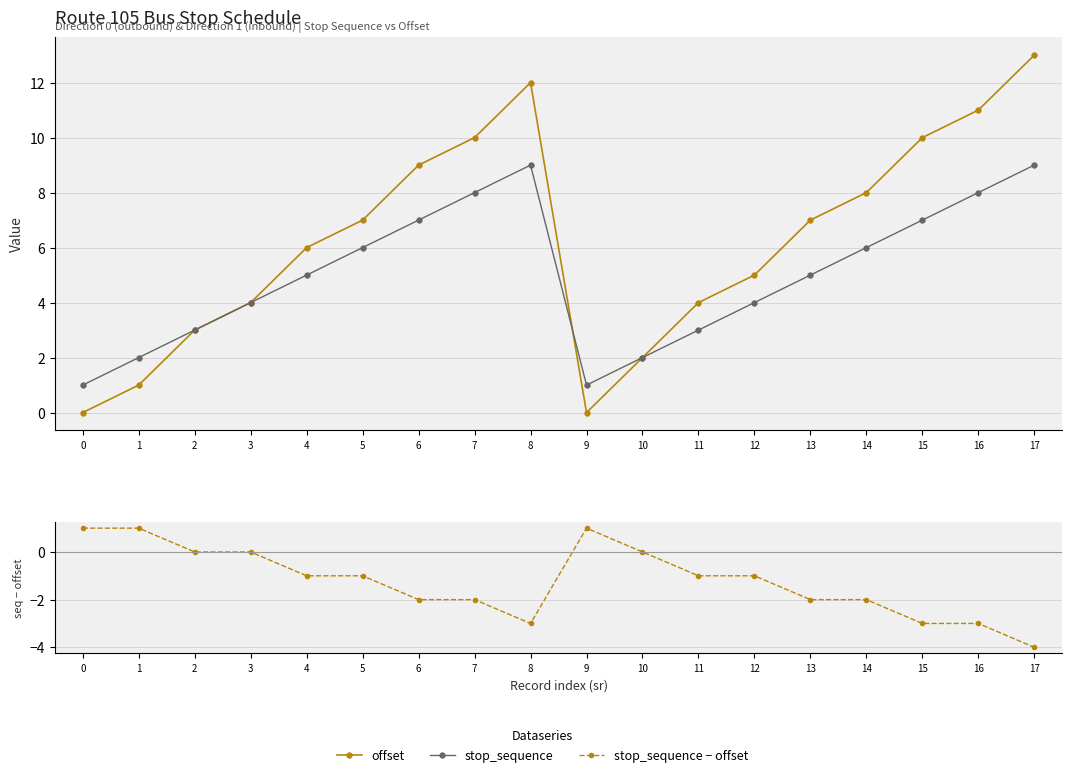

What is the minimum value for stop_sequence − offset?

-4